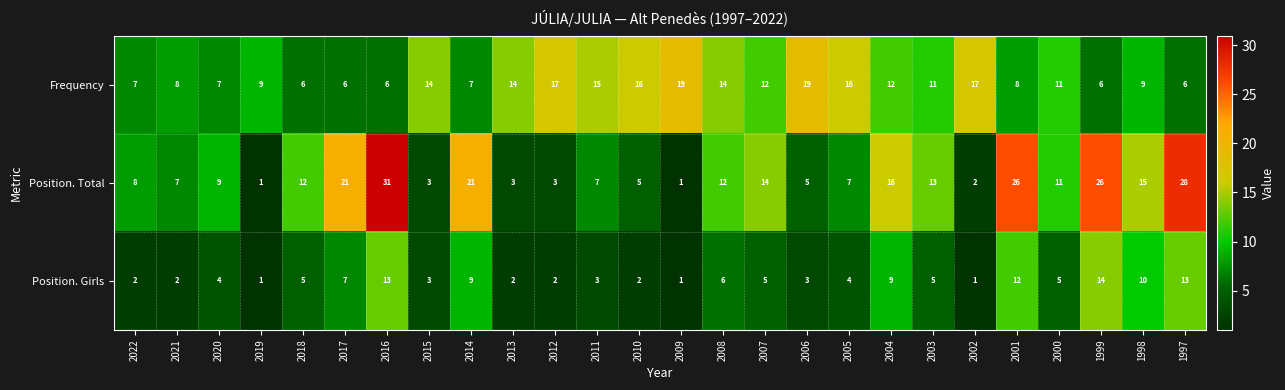

What is the sum of all Position. Total values?

307